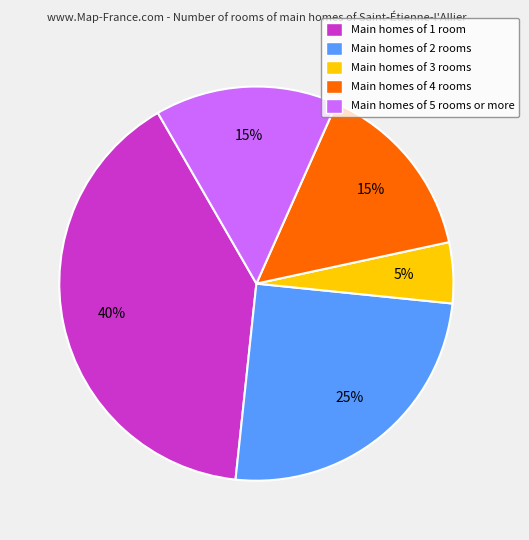

Which slice is the largest?

Main homes of 1 room